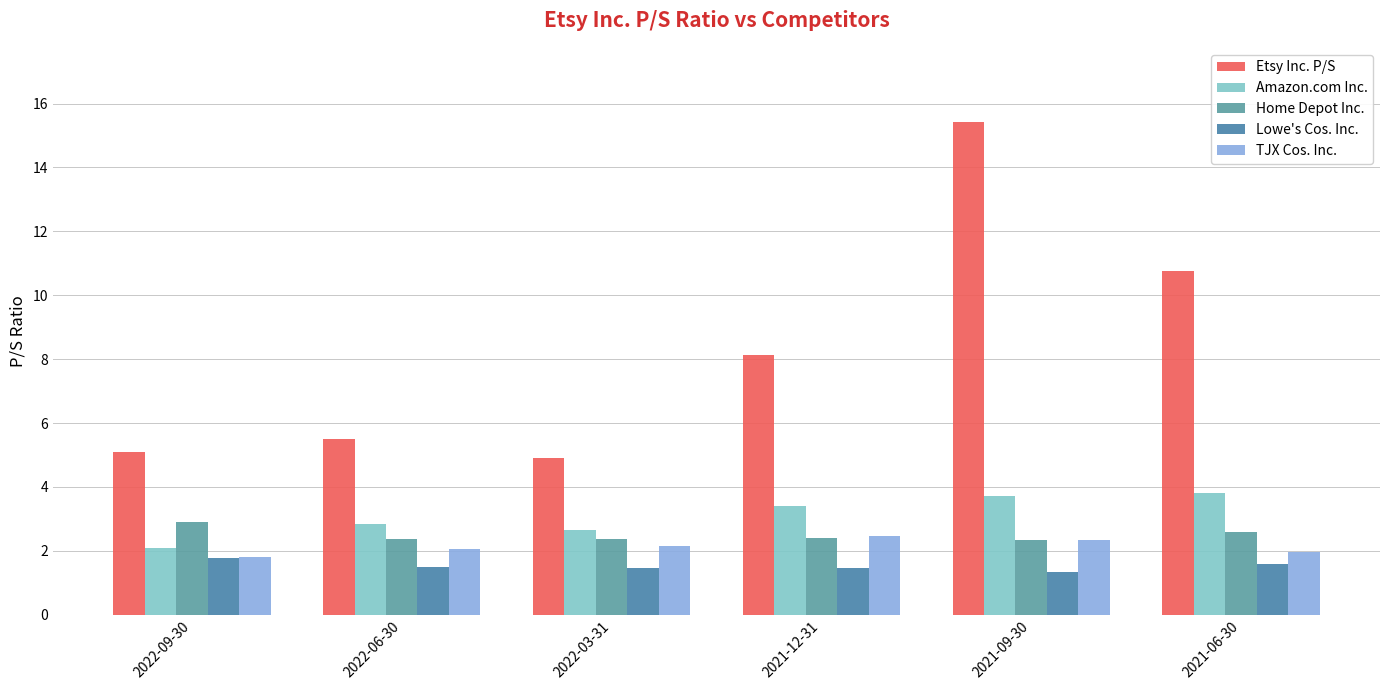

Reading right to left, list all the values displayed in this chart.

Etsy Inc. P/S: 2021-06-30=10.8	2021-09-30=15.4	2021-12-31=8.1	2022-03-31=4.9	2022-06-30=5.5	2022-09-30=5.1
Amazon.com Inc.: 2021-06-30=3.8	2021-09-30=3.7	2021-12-31=3.4	2022-03-31=2.6	2022-06-30=2.8	2022-09-30=2.1
Home Depot Inc.: 2021-06-30=2.6	2021-09-30=2.3	2021-12-31=2.4	2022-03-31=2.4	2022-06-30=2.4	2022-09-30=2.9
Lowe's Cos. Inc.: 2021-06-30=1.6	2021-09-30=1.3	2021-12-31=1.5	2022-03-31=1.4	2022-06-30=1.5	2022-09-30=1.8
TJX Cos. Inc.: 2021-06-30=2.0	2021-09-30=2.3	2021-12-31=2.5	2022-03-31=2.1	2022-06-30=2.0	2022-09-30=1.8